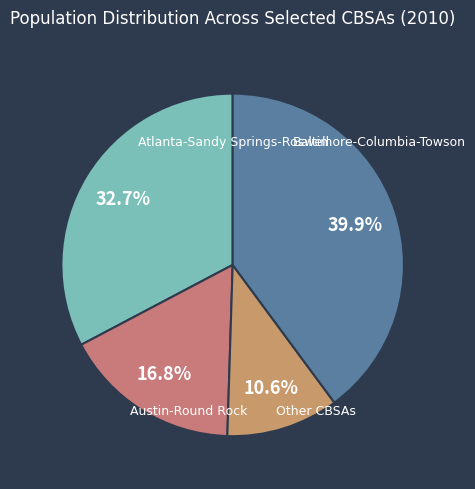

Is there any slice that represents more than half of the pie?

No